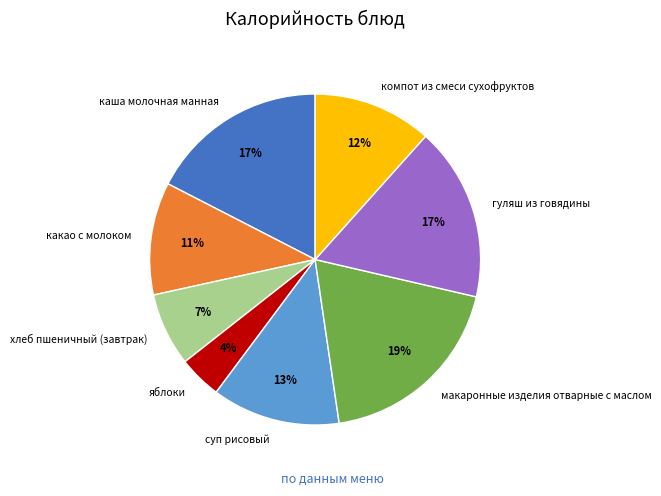

Combined, do суп рисовый and гуляш из говядины account for over 50%?

No